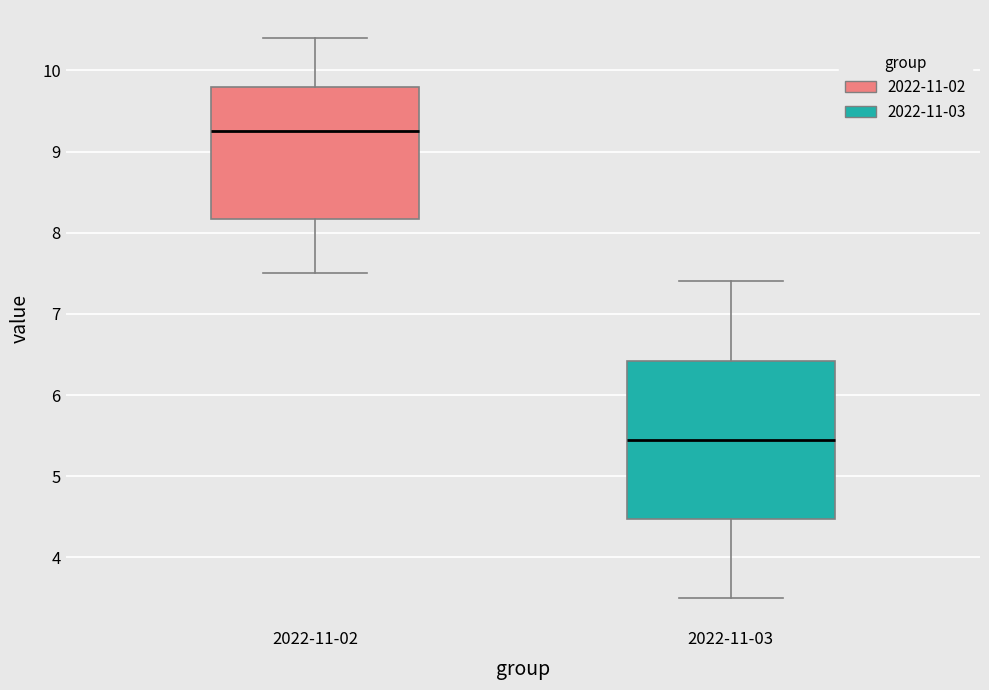

Reading left to right, read every box against the y-axis: the position of its median line, the range the box covers, and the ends of its whiskers. The values are not printed on the chart, so give them approximately, as read against the axis.

2022-11-02: median 9.3, box 8.2 to 9.8, whiskers 7.5 to 10.4
2022-11-03: median 5.5, box 4.5 to 6.4, whiskers 3.5 to 7.4